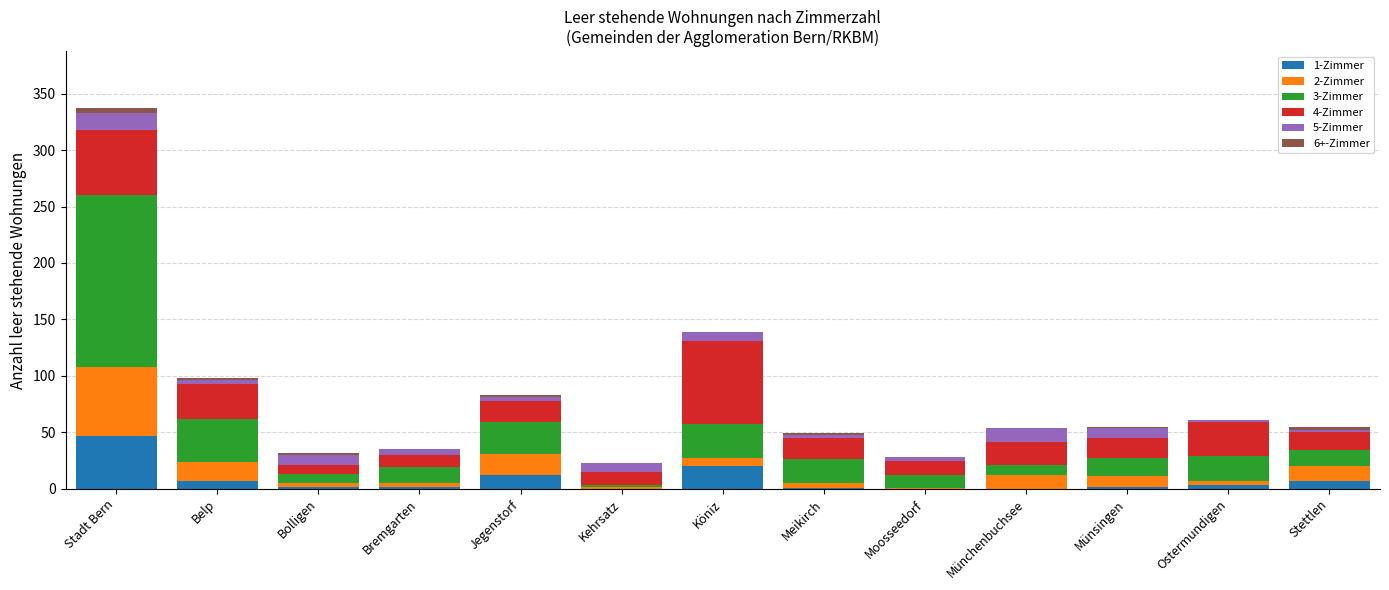

At which category is the sum across all series the highest?

Stadt Bern